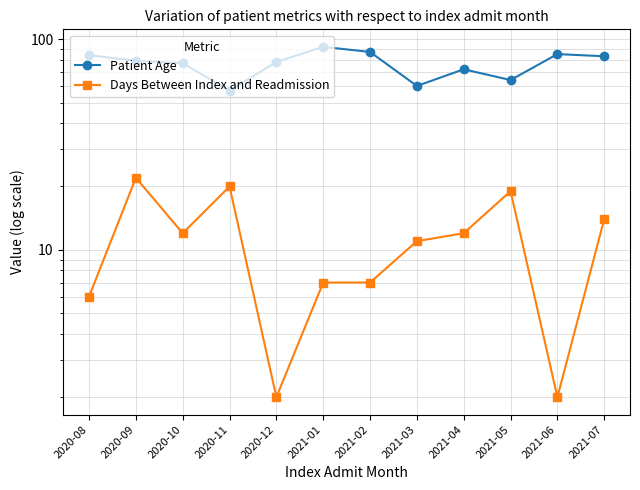

Rank the series by their average value, from lowest to highest.

Days Between Index and Readmission, Patient Age